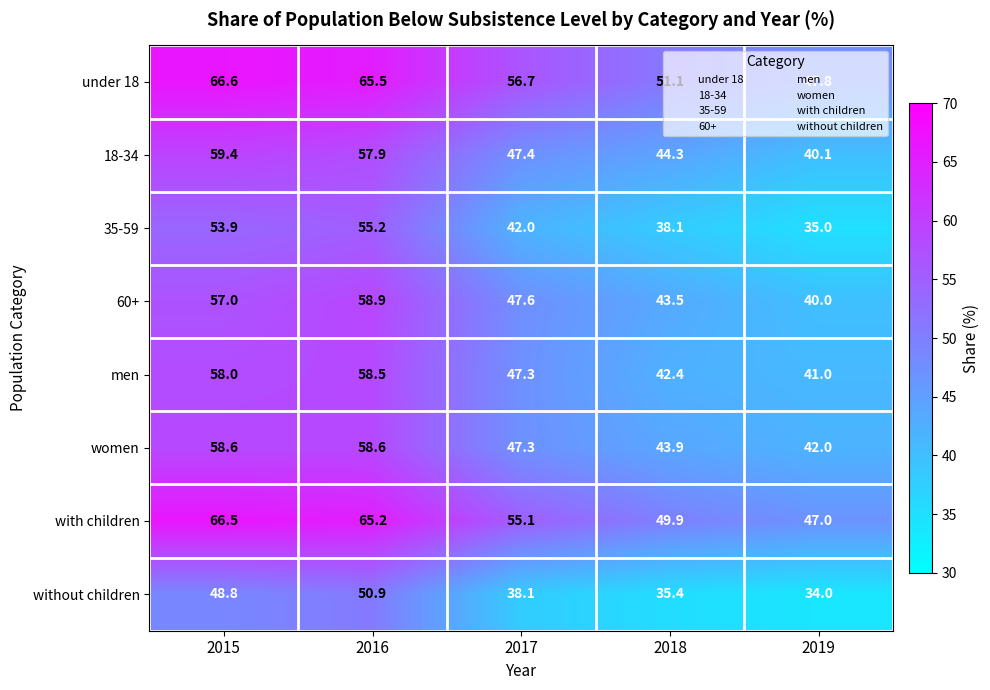

The value of women at 2015 is 58.6. True or false?

True